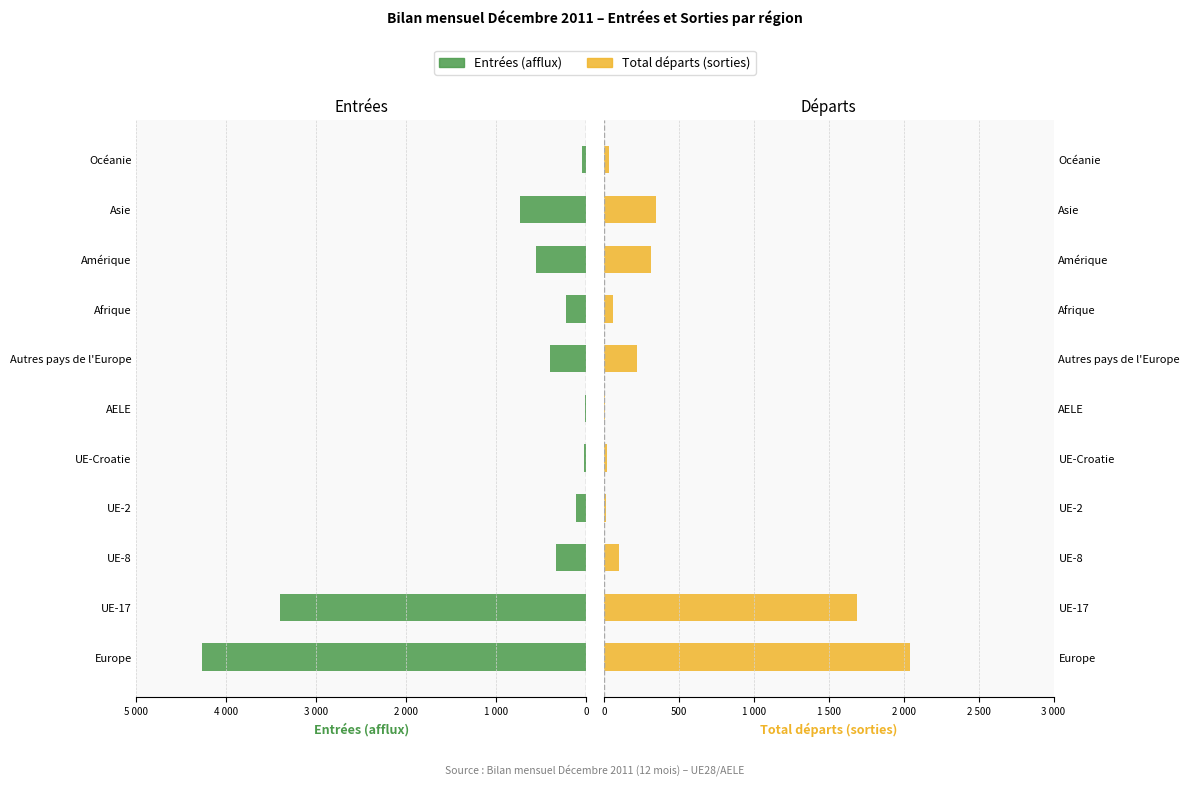

At how many categories does at least one series exceed 2261?

2